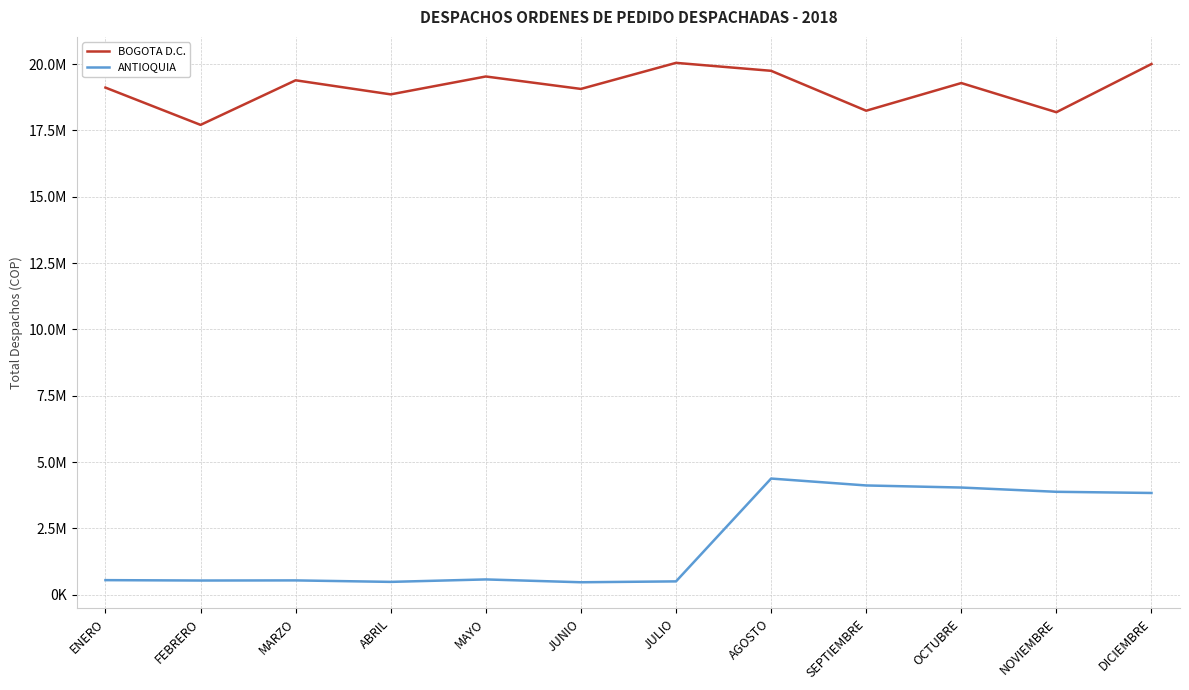

Does the chart display data point markers on the line(s)?

No